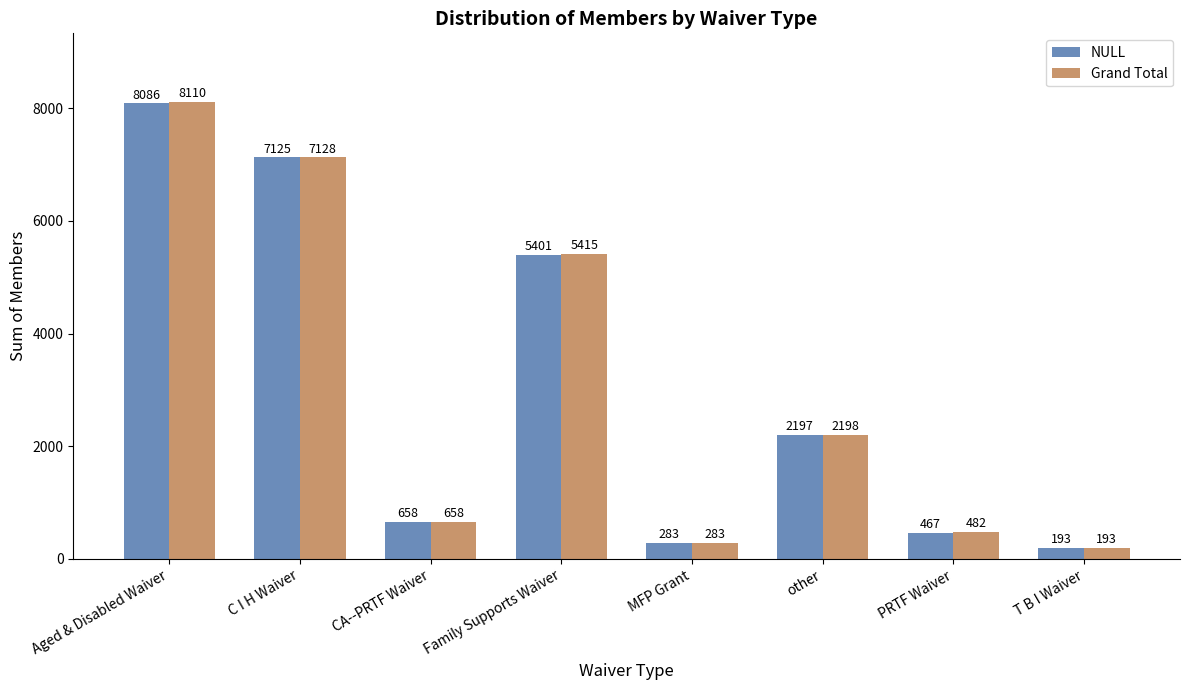

Which series has the largest total across all categories?

Grand Total